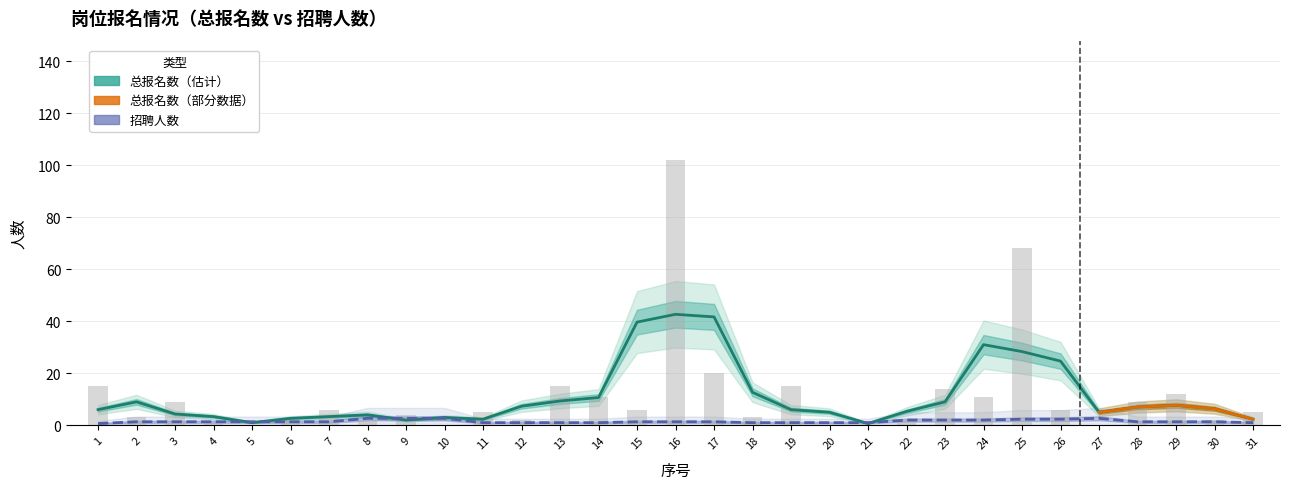

Rank the series by their maximum value, from lowest to highest.

招聘人数, 总报名数